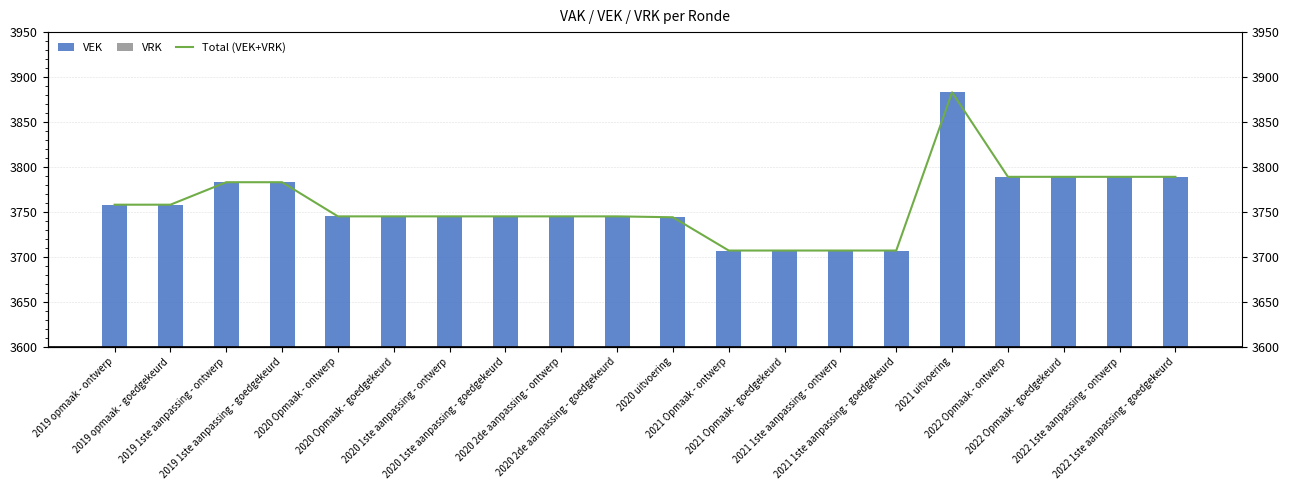

What is the difference between the maximum and minimum values in the Total (VEK+VRK) series?

176